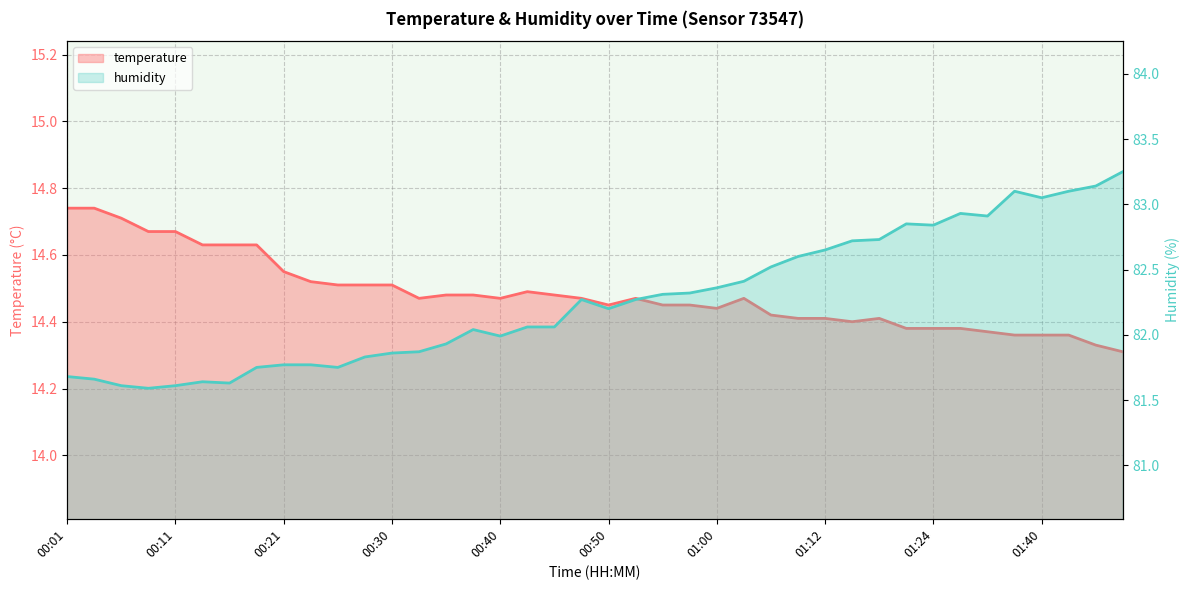

How many data points in humidity are above 82?

24